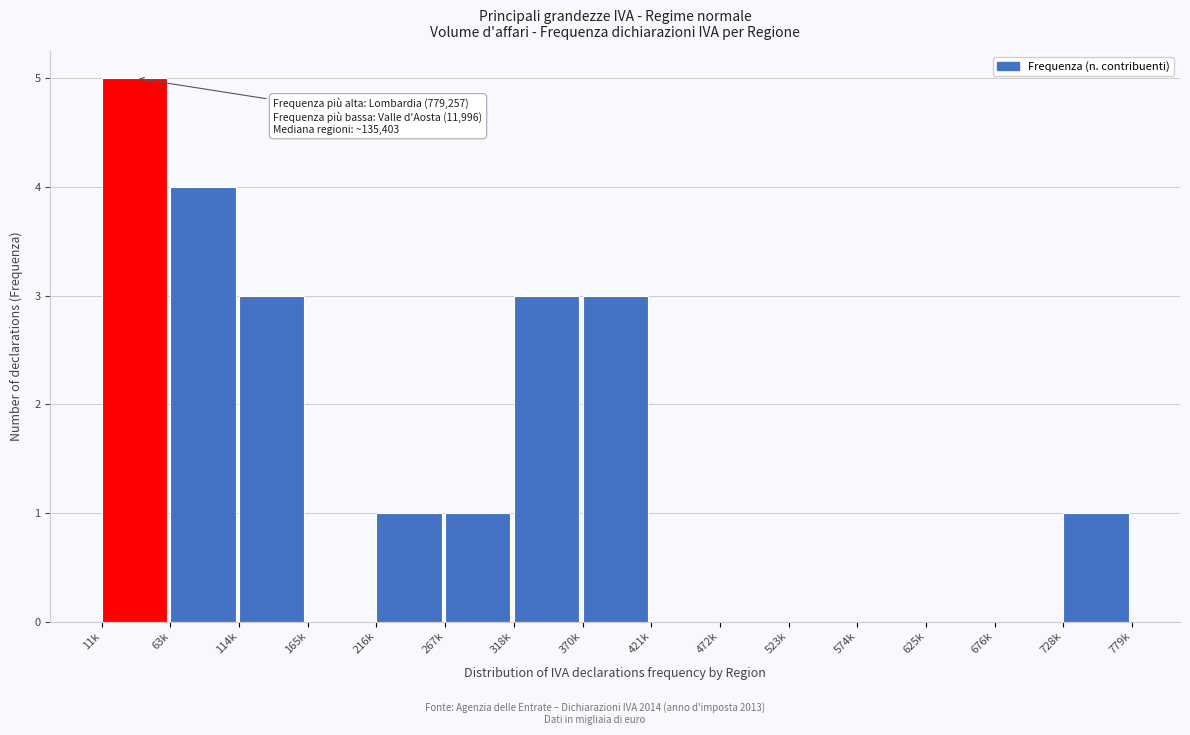

Reading left to right, transcribe all the data shown in this chart.

11k=5	63k=4	114k=3	165k=0	216k=1	267k=1	318k=3	370k=3	421k=0	472k=0	523k=0	574k=0	625k=0	676k=0	728k=1